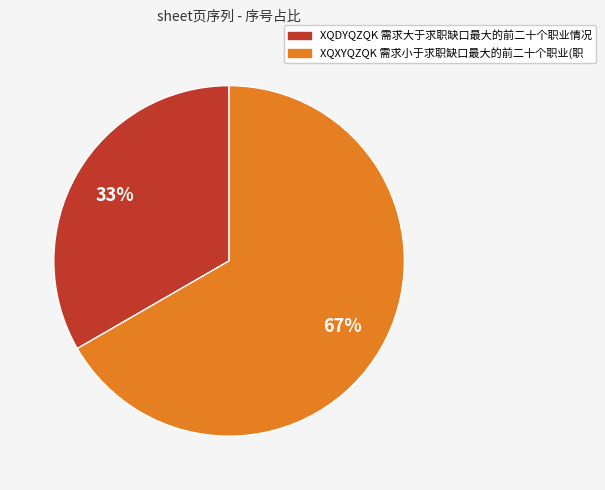

To the nearest percent, what is the combined percentage of XQXYQZQK 需求小于求职缺口最大的前二十个职业(职 and XQDYQZQK 需求大于求职缺口最大的前二十个职业情况?

100%